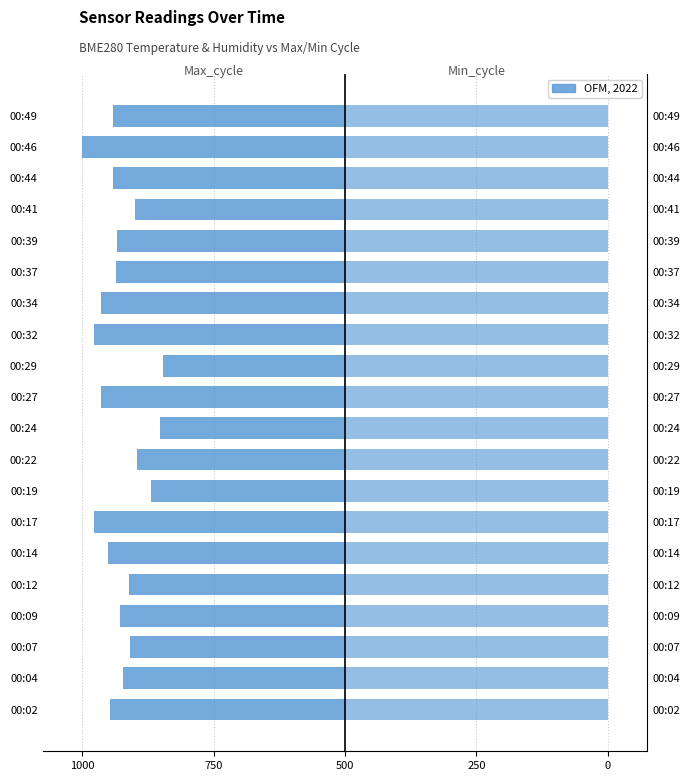

Which series has the widest spread of values?

Max_cycle